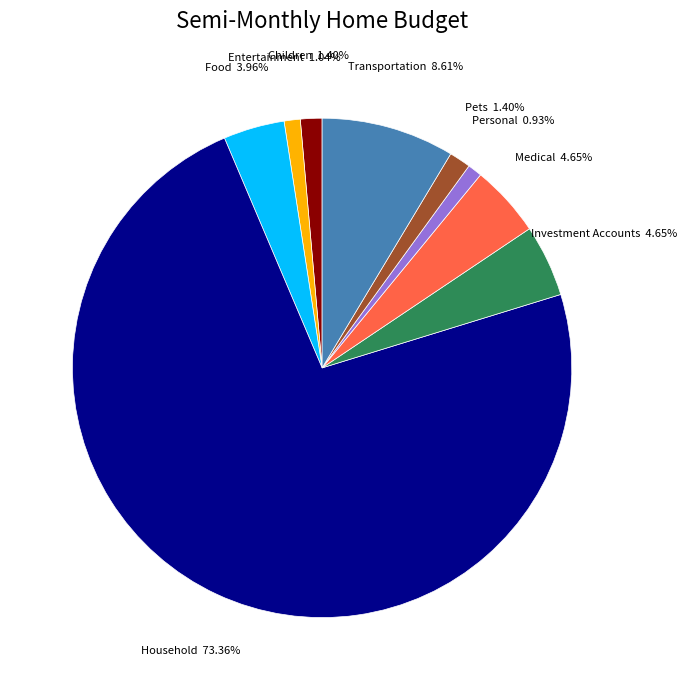

What is the ratio of the value at Household to the value at Personal?

78.8